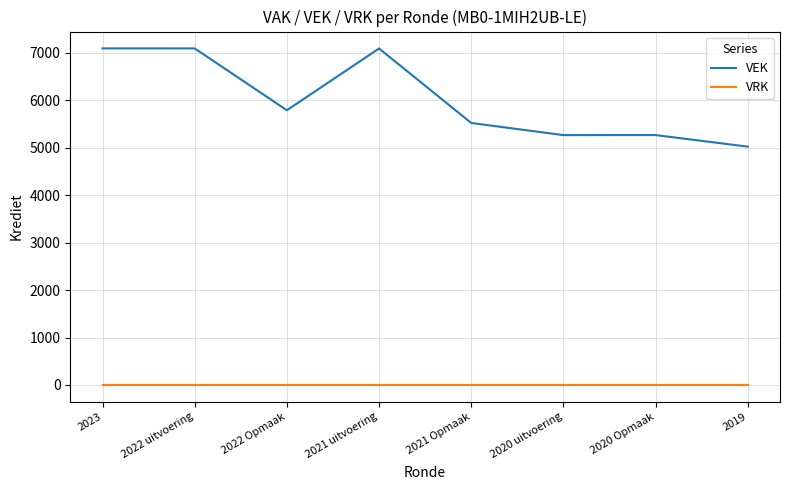

At how many categories does at least one series exceed 4569?

8